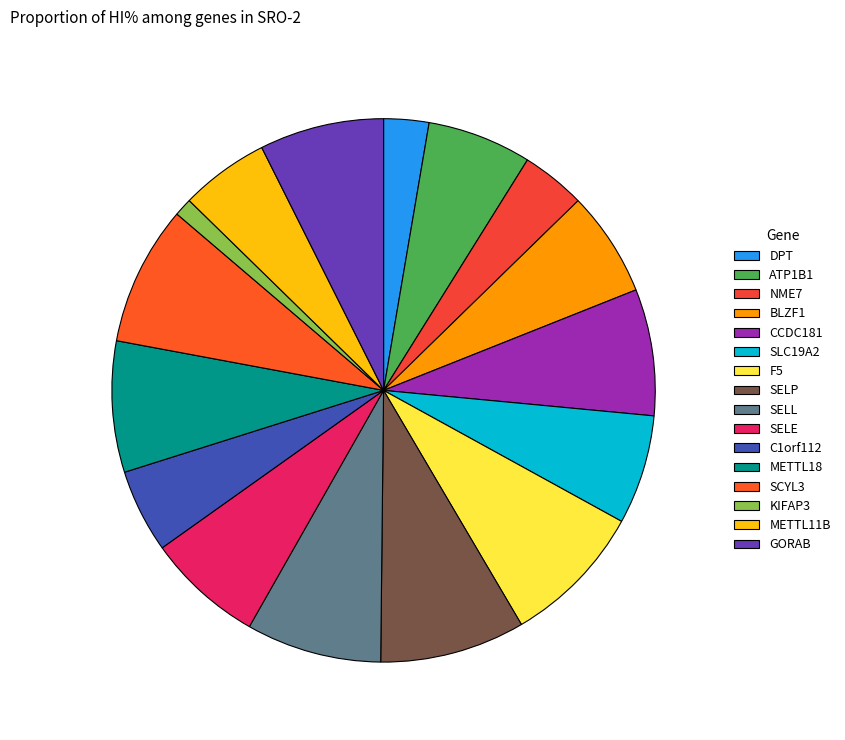

To the nearest percent, what percentage of the pie is METTL18?

8%